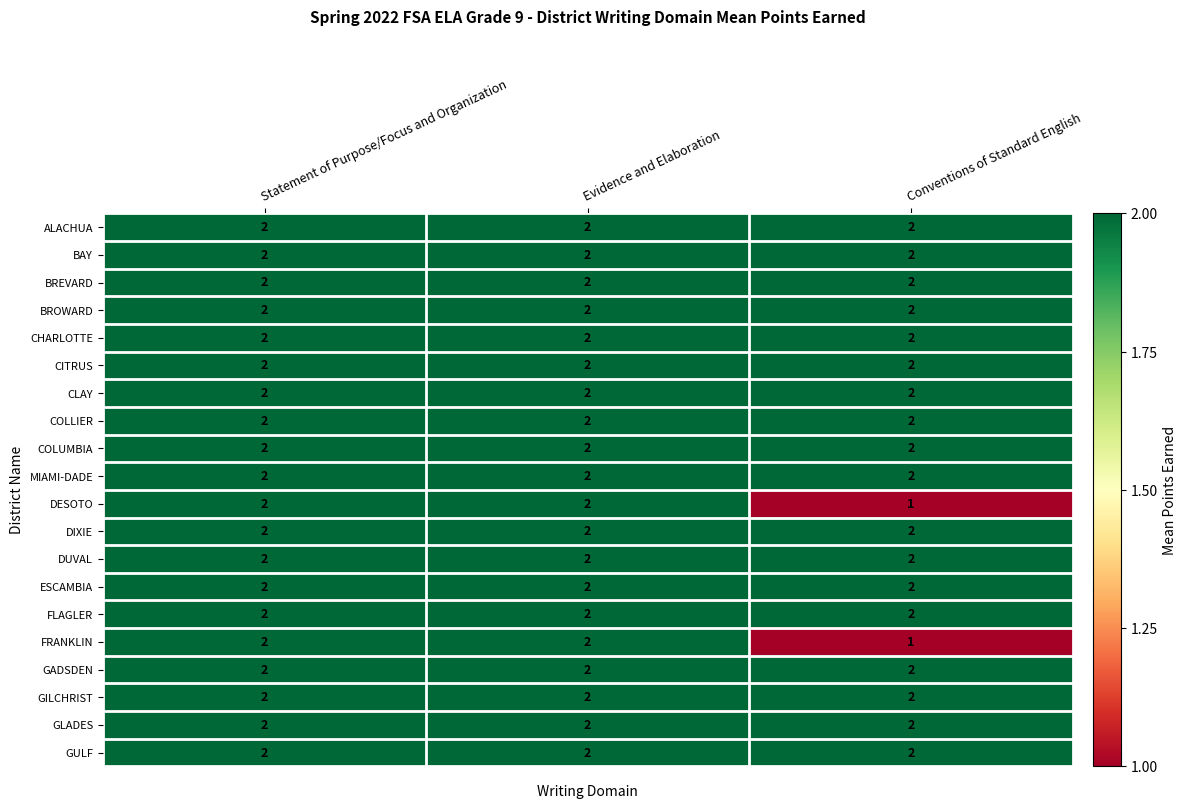

At how many categories does at least one series exceed 1?

3